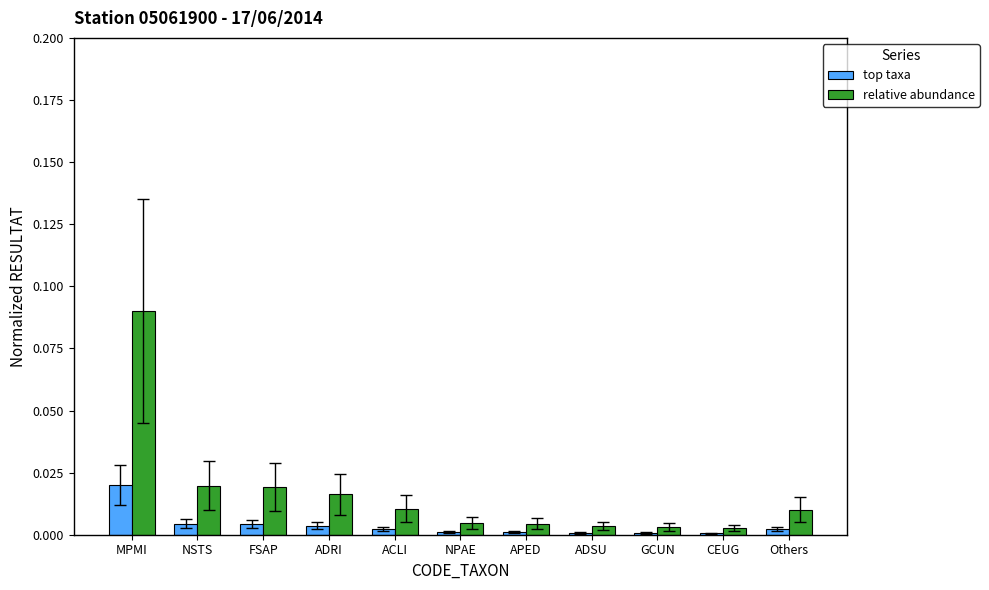

Which label corresponds to the largest value in the chart?

MPMI